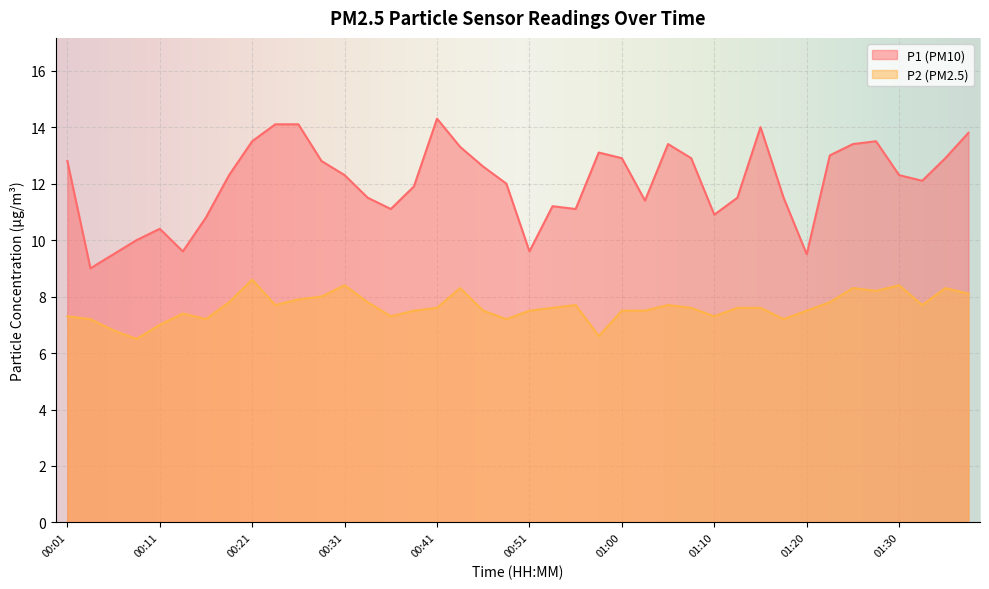

What is the difference between the maximum and minimum values in the P1 series?

5.3